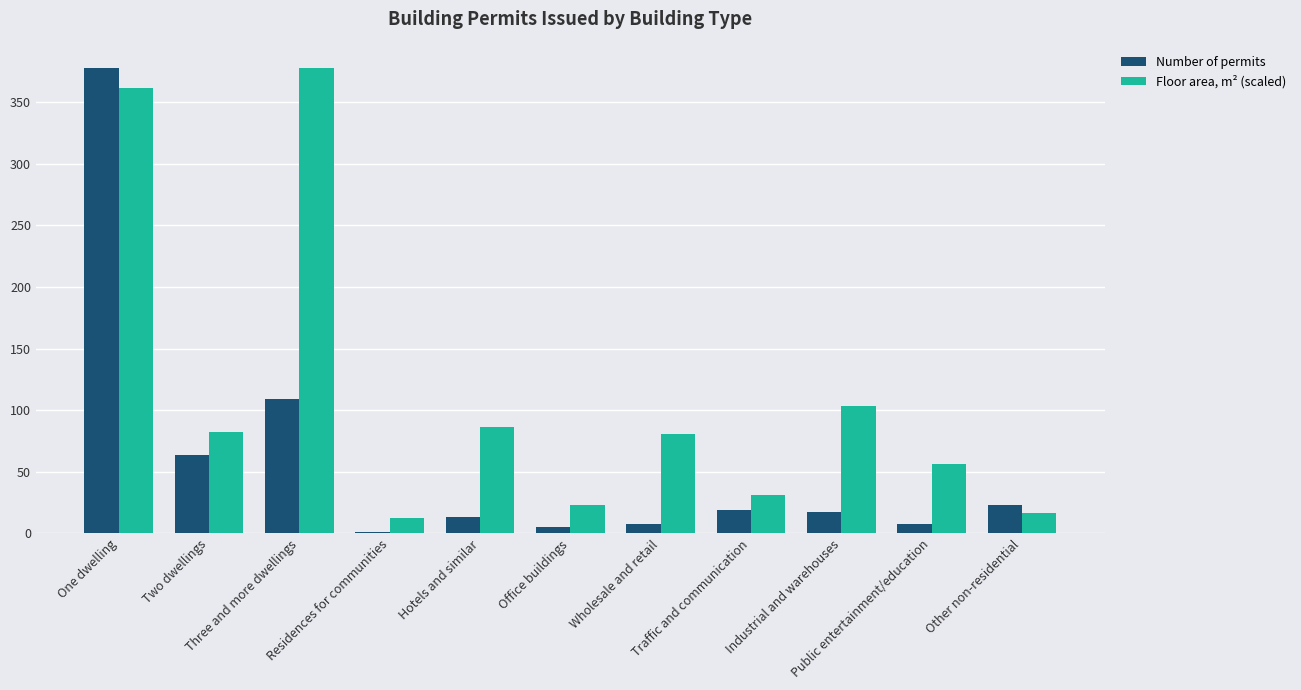

Where is Number of permits nearest to the value 189?

Three and more dwellings